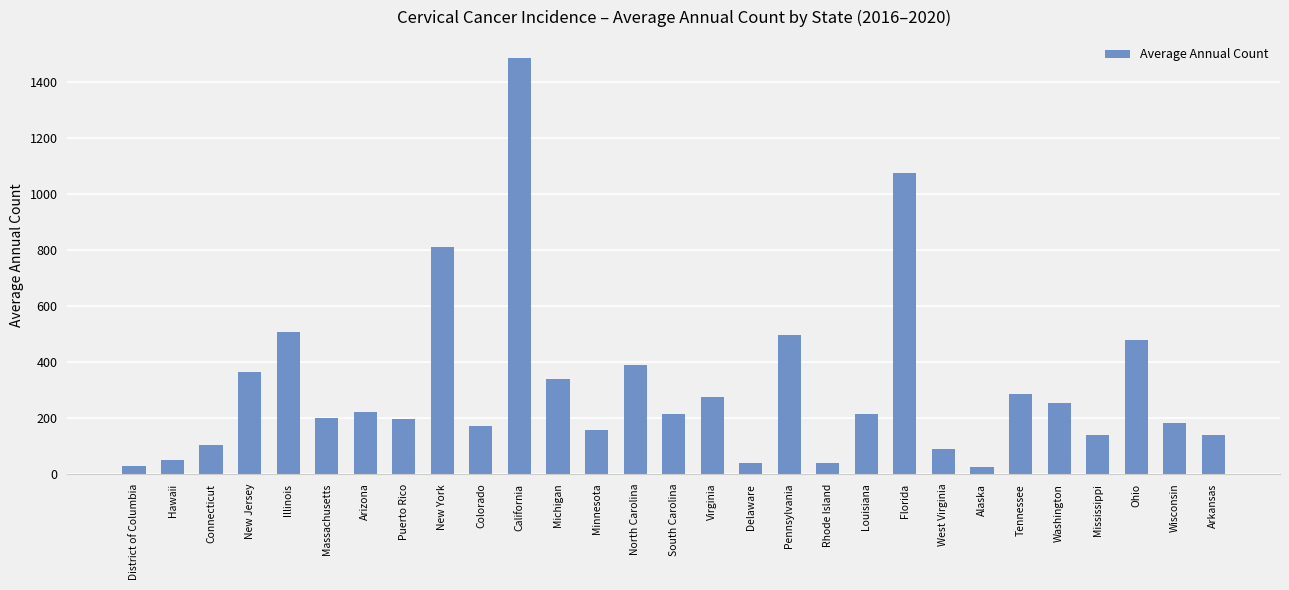

The chart shows a value of 48 at South Carolina. True or false?

False